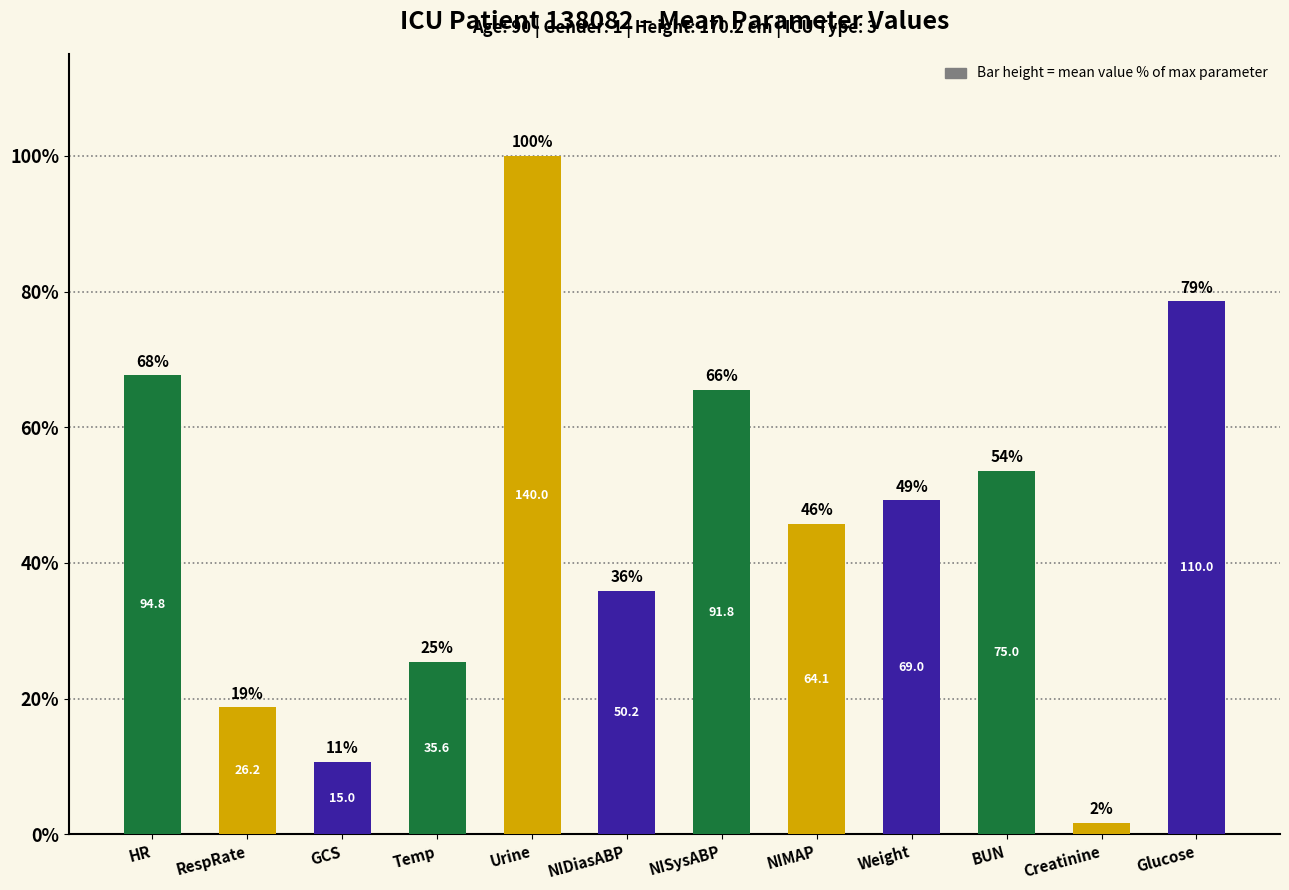

Does the chart contain any negative values?

No